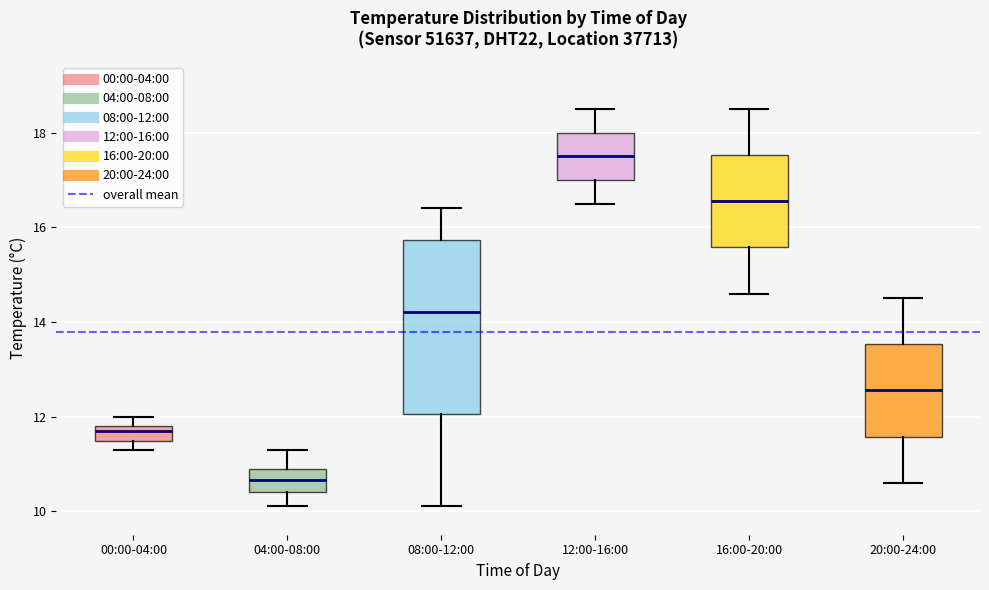

Reading left to right, transcribe this box plot: for each box, give where its median line is, the range the box spans, and where its two whiskers end, as read against the y-axis. The values are not printed on the chart, so give them approximately, as read against the axis.

00:00-04:00: median 11.8 (just below the box's upper edge), box 11.4 to 11.8, whiskers 11.4 (below the box's lower edge) to 12.0
04:00-08:00: median 10.6, box 10.4 to 11.0, whiskers 10.2 to 11.4
08:00-12:00: median 14.2, box 12.0 to 15.8, whiskers 10.2 to 16.4
12:00-16:00: median 17.6, box 17.0 to 18.0, whiskers 16.6 to 18.6
16:00-20:00: median 16.6, box 15.6 to 17.6, whiskers 14.6 to 18.6
20:00-24:00: median 12.6, box 11.6 to 13.6, whiskers 10.6 to 14.6